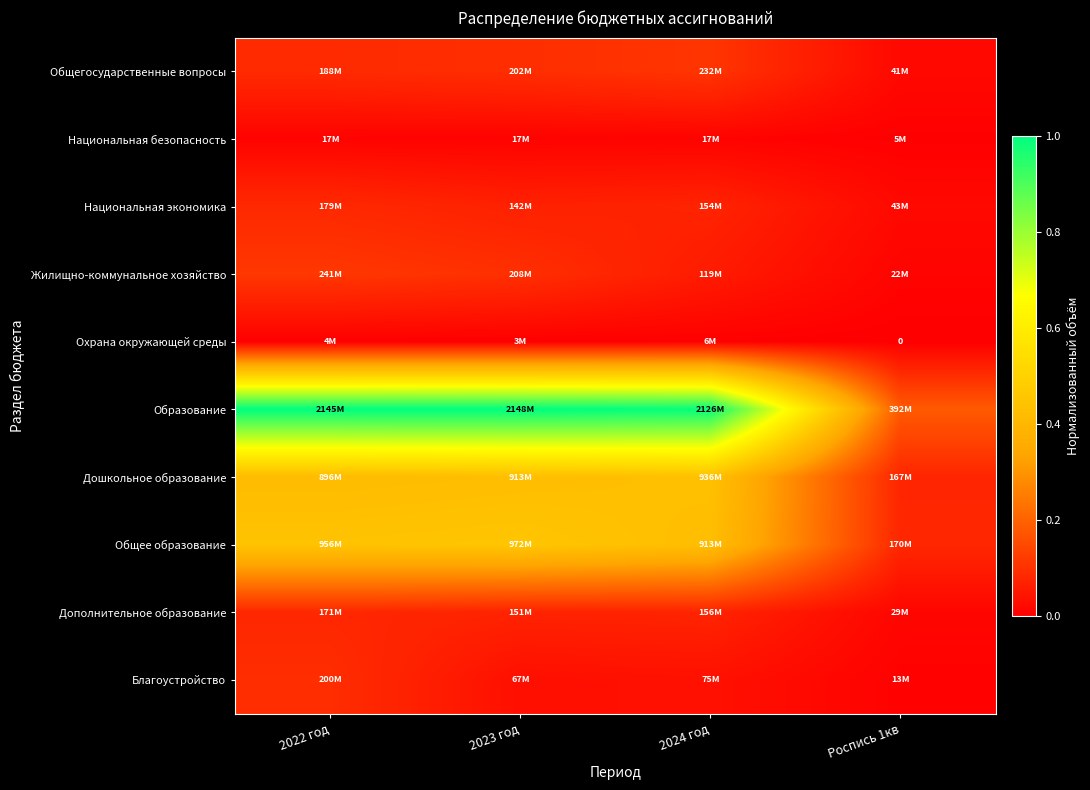

Between 2022 год and Роспись 1кв, which is larger?

2022 год